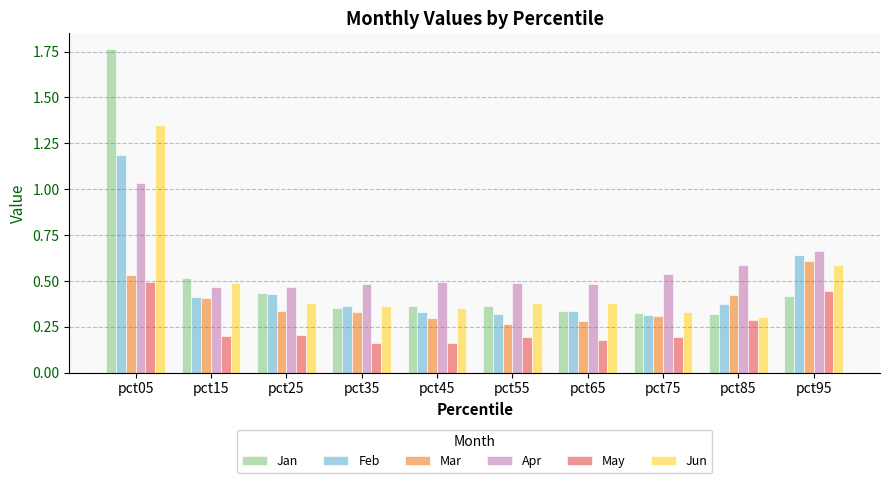

Is the value of Apr at pct05 greater than the value of Feb at pct75?

Yes